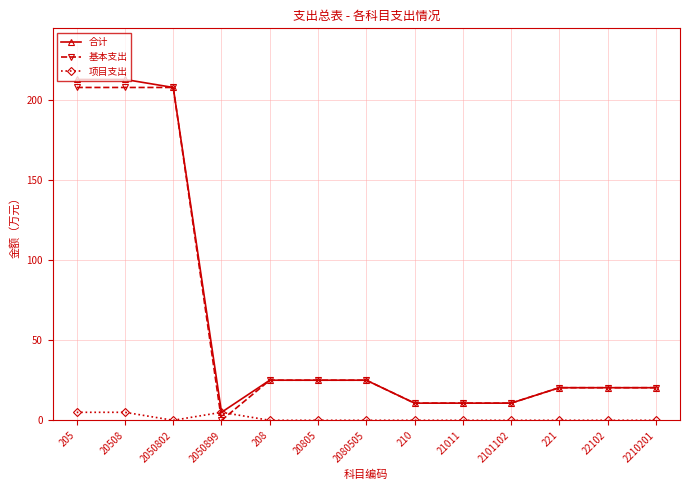

Which series changed the most between 20508 and 210?

合计